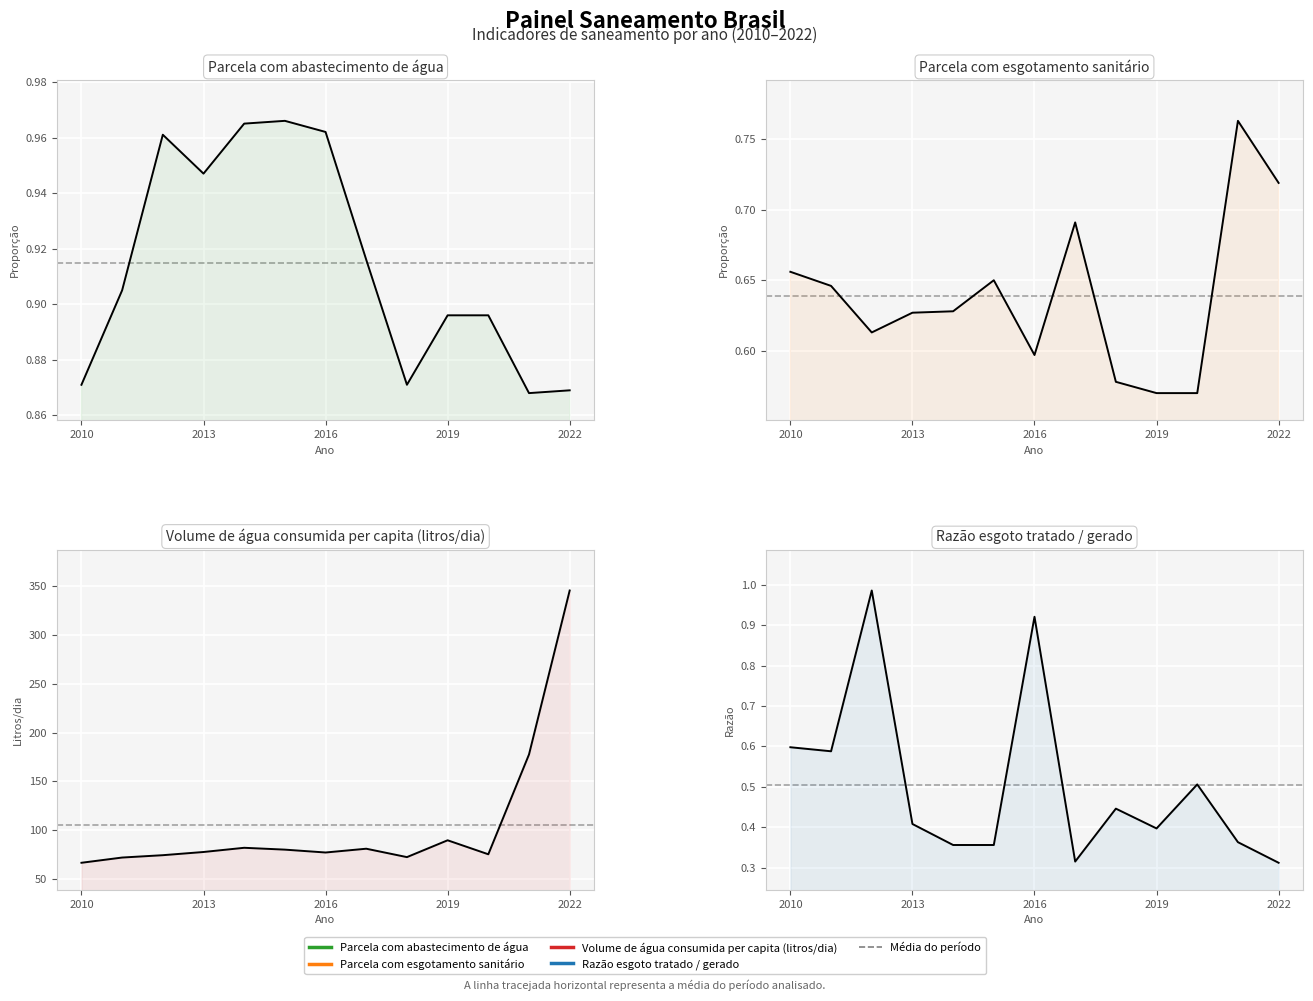

In Parcela com abastecimento de água, how many points are higher than both neighbors (excluding endpoints)?

2